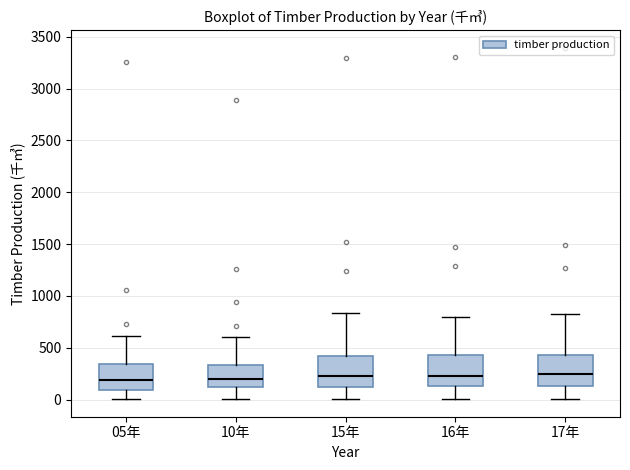

Reading left to right, read every box against the y-axis: the position of its median line, the range the box covers, and the ends of its whiskers. The values are not printed on the chart, so give them approximately, as read against the axis.

05年: median 200, box 100 to 350, whiskers 0 to 600
10年: median 200, box 150 to 350, whiskers 0 to 600
15年: median 250, box 100 to 400, whiskers 0 to 850
16年: median 250, box 150 to 450, whiskers 0 to 800
17年: median 250, box 150 to 450, whiskers 0 to 850